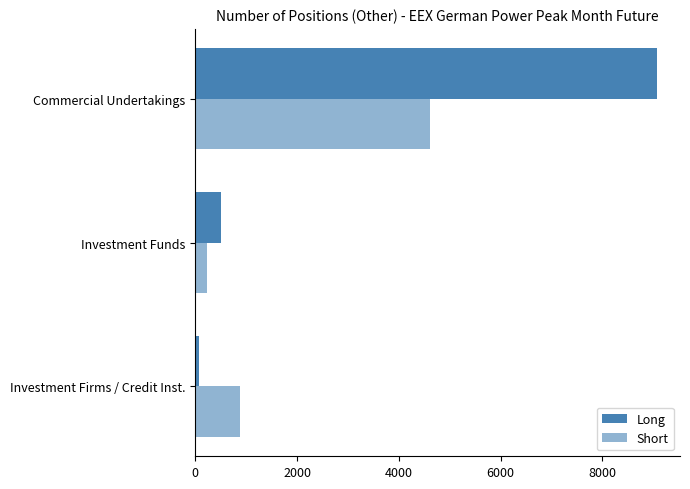

What is the value of the Long bar at the 2nd from the left?

511